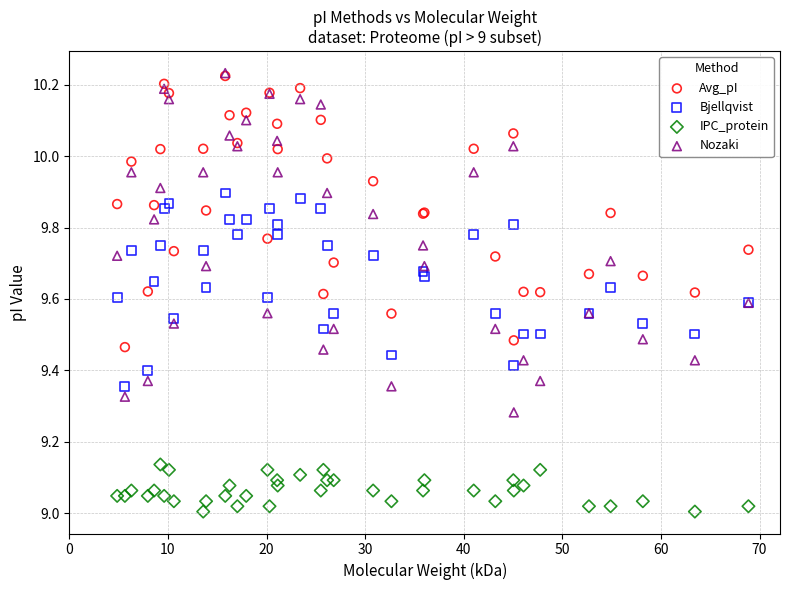

What are all the series names shown in the legend?

Avg_pI, Bjellqvist, IPC_protein, Nozaki